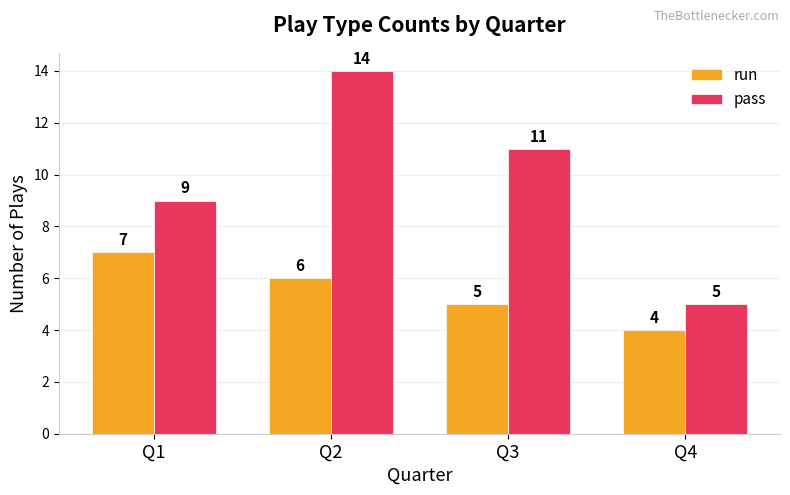

Reading left to right, extract all data points from this chart.

run: 7	6	5	4
pass: 9	14	11	5